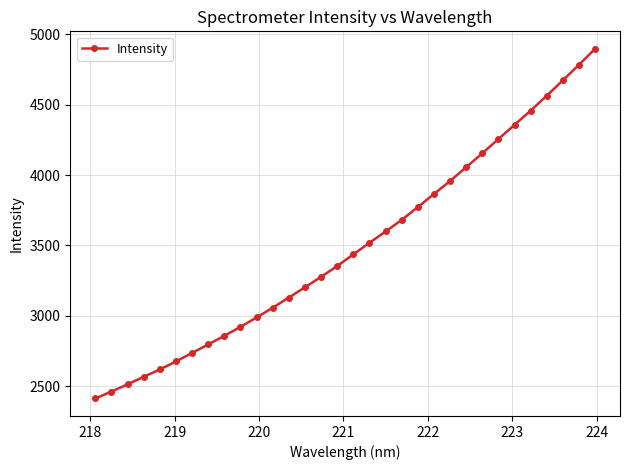

How many lines are shown in the chart?

1